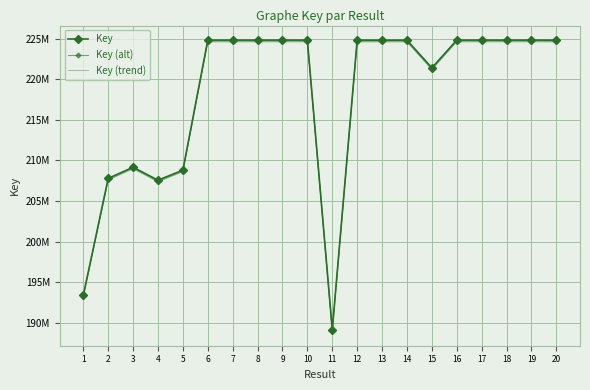

Which has a higher value, 1 or 3?

3